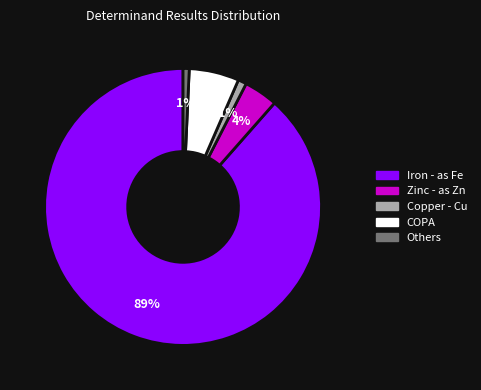

To the nearest percent, what is the average slice percentage?

20%